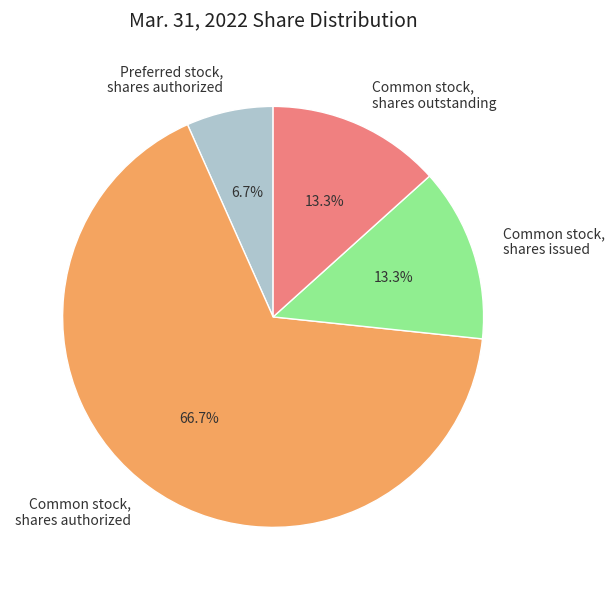

How many segments does this pie chart have?

4